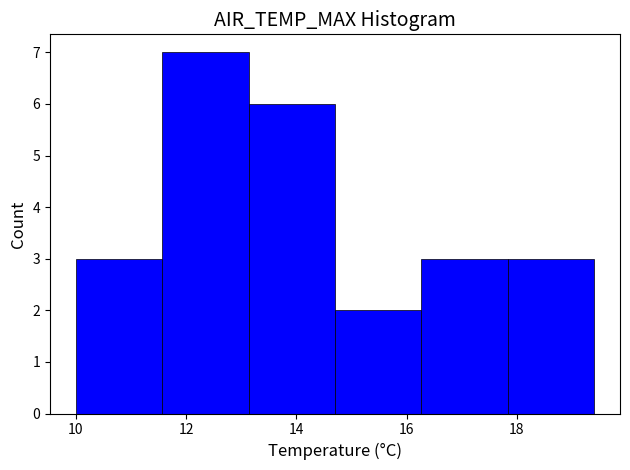

Reading left to right, list every bar in this chart as the range it spans on the x-axis followed by its height. Neither the bar edges nor the heights are printed on the chart, so give them approximately, as read against the axes.

10.0 to 11.6: 3
11.6 to 13.2: 7
13.2 to 14.8: 6
14.8 to 16.2: 2
16.2 to 17.8: 3
17.8 to 19.4: 3